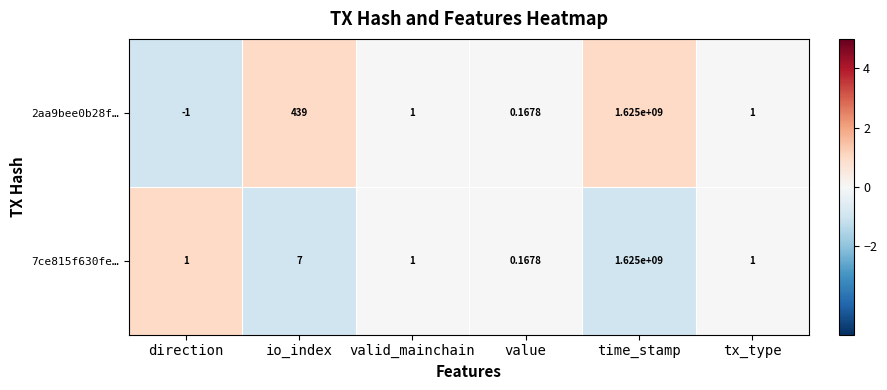

Is the value of 7ce815f630fe… at io_index greater than the value of 2aa9bee0b28f… at time_stamp?

No